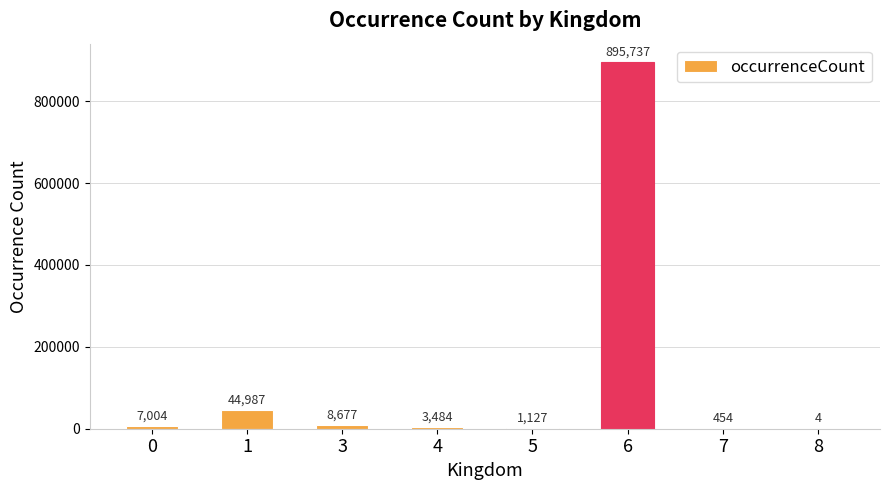

Is it true that the value at 6 is 206470?

False